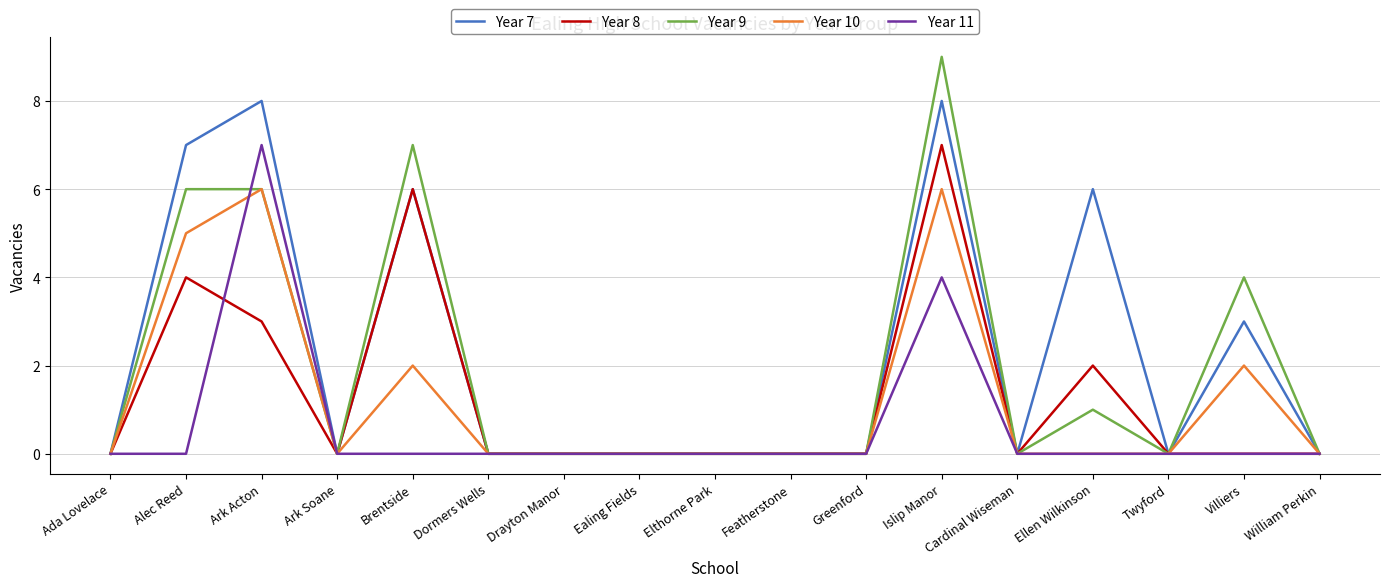

Which category has the highest value across all series?

Islip Manor